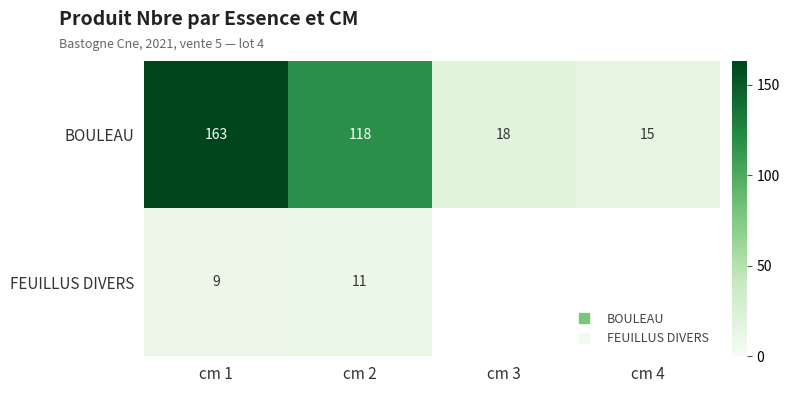

Between cm 1 and cm 2, which series saw the biggest shift?

BOULEAU